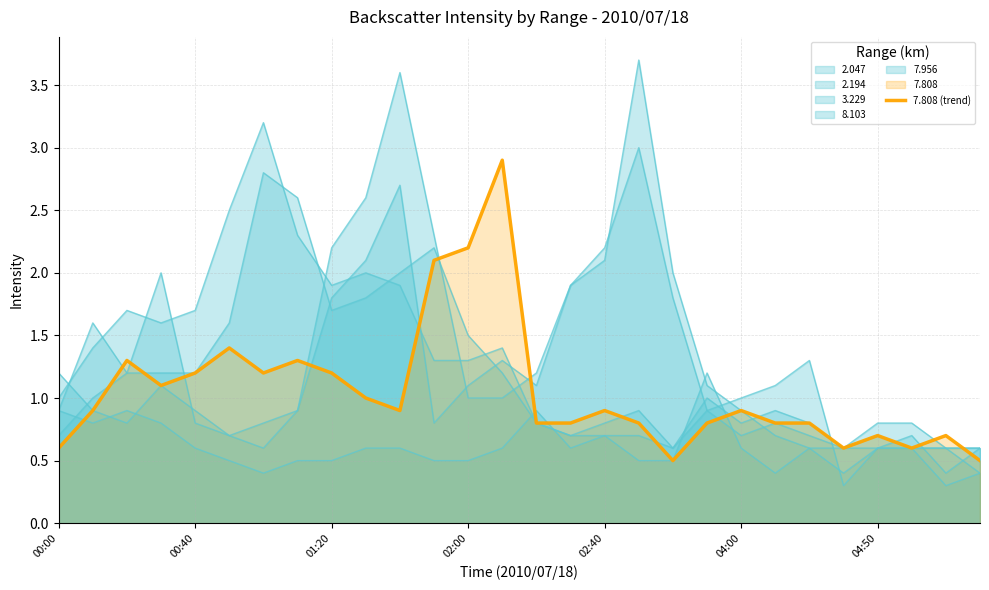

What is the change in value from 10 to 22?

-0.1